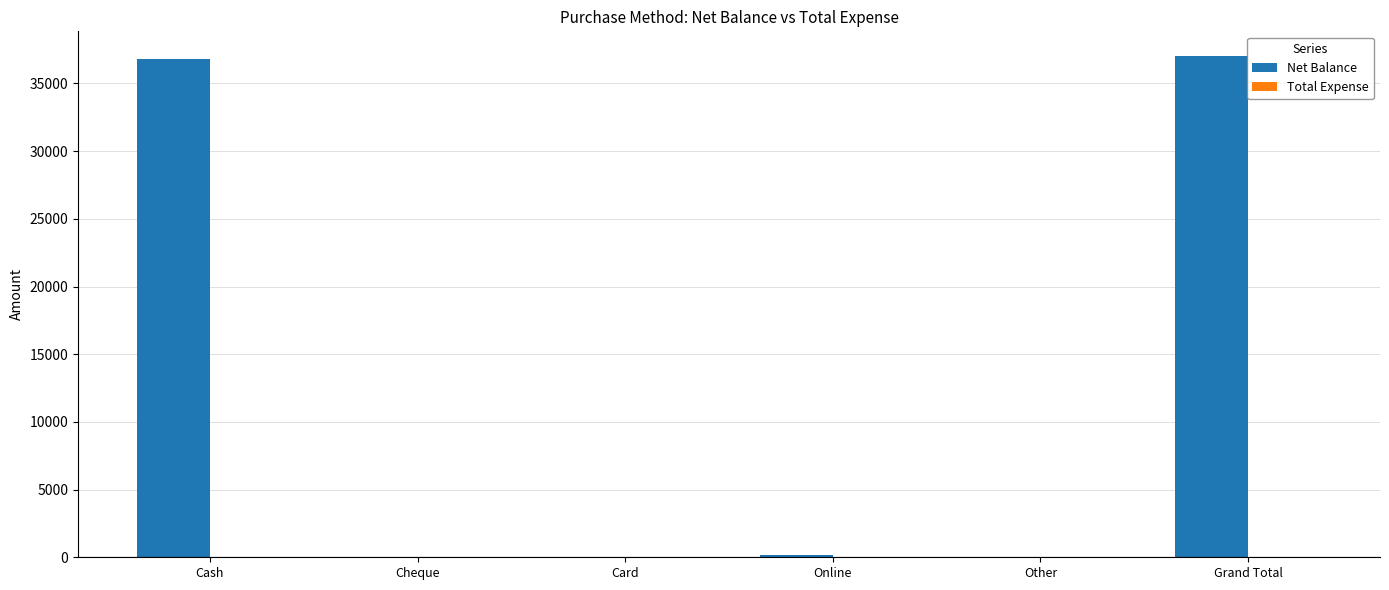

Between Other and Cash, which is larger?

Cash